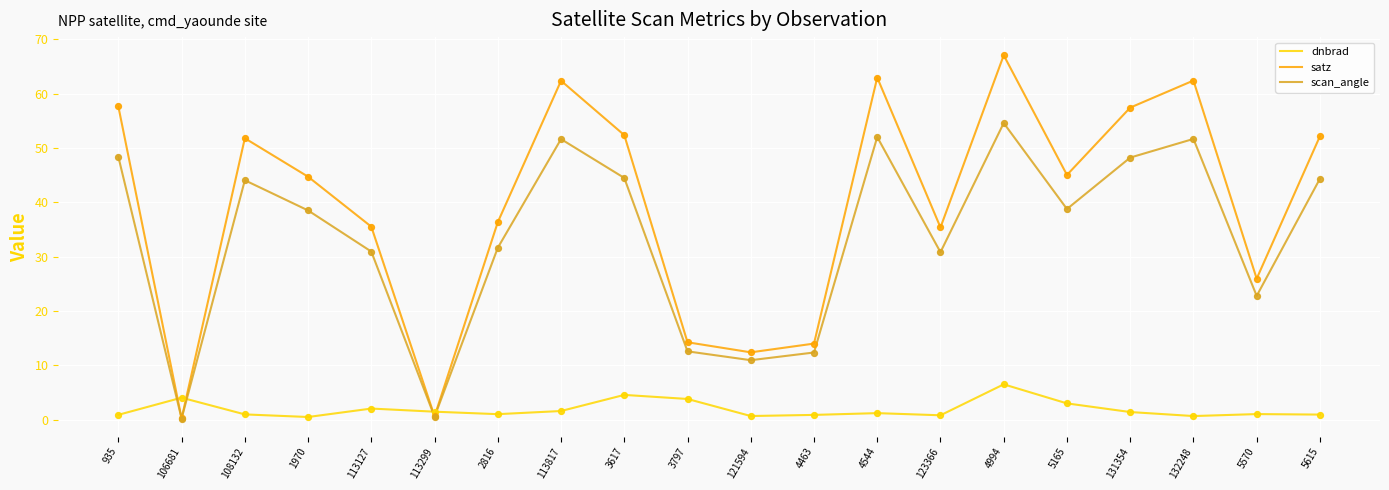

Which series has the widest spread of values?

satz